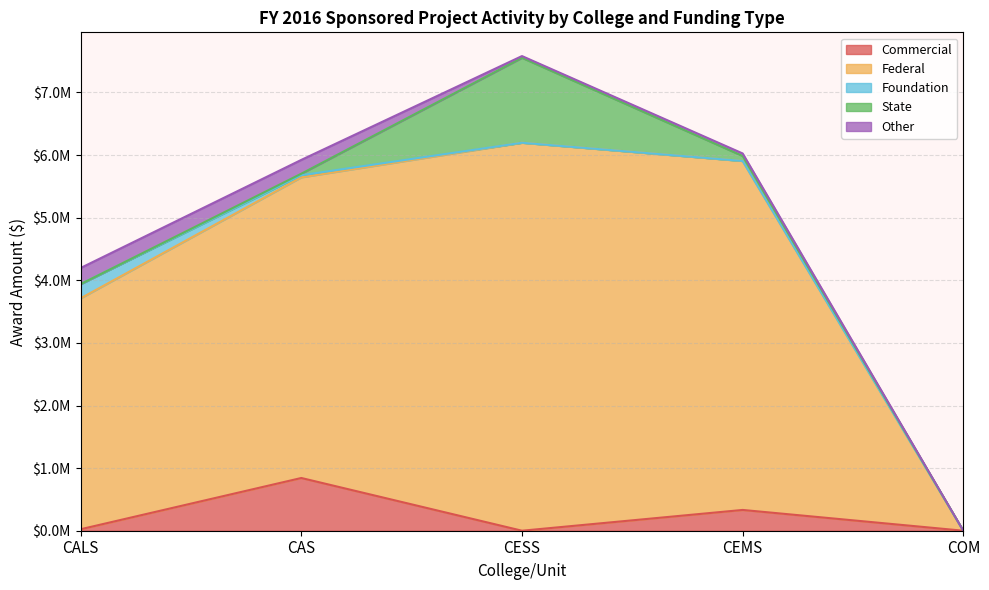

What is the greatest value displayed?

6197257